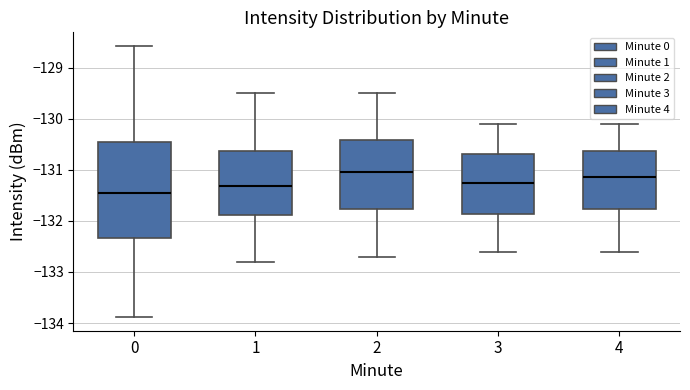

Reading left to right, transcribe this box plot: for each box, give where its median line is, the range the box spans, and where its two whiskers end, as read against the y-axis. The values are not printed on the chart, so give them approximately, as read against the axis.

0: median -131.5, box -132.3 to -130.5, whiskers -133.9 to -128.6
1: median -131.3, box -131.9 to -130.6, whiskers -132.8 to -129.5
2: median -131.0, box -131.8 to -130.4, whiskers -132.7 to -129.5
3: median -131.2, box -131.9 to -130.7, whiskers -132.6 to -130.1
4: median -131.1, box -131.8 to -130.6, whiskers -132.6 to -130.1